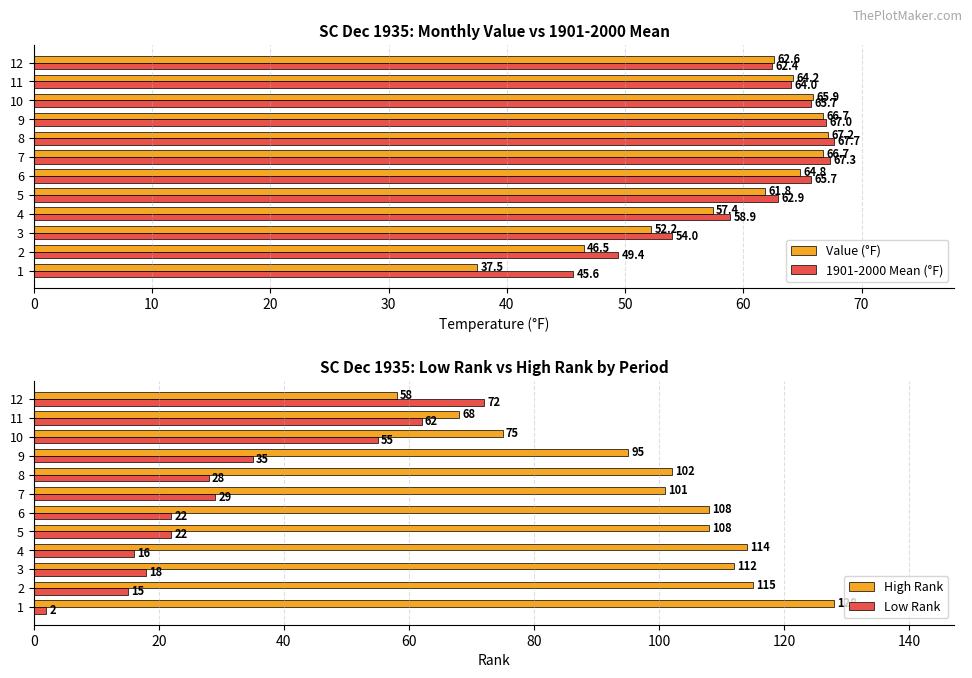

Reading right to left, extract all data points from this chart.

Value (°F): 62.6	64.2	65.9	66.7	67.2	66.7	64.8	61.8	57.4	52.2	46.5	37.5
1901-2000 Mean (°F): 62.4	64.0	65.7	67.0	67.7	67.3	65.7	62.9	58.9	54.0	49.4	45.6
High Rank: 58.0	68.0	75.0	95.0	102.0	101.0	108.0	108.0	114.0	112.0	115.0	128.0
Low Rank: 72.0	62.0	55.0	35.0	28.0	29.0	22.0	22.0	16.0	18.0	15.0	2.0